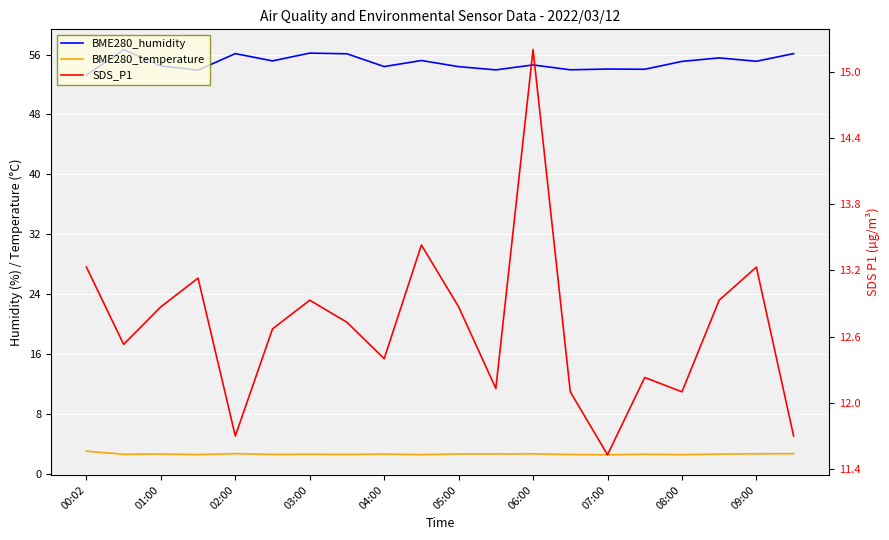

True or false: BME280_humidity and SDS_P1 cross at least once.

False